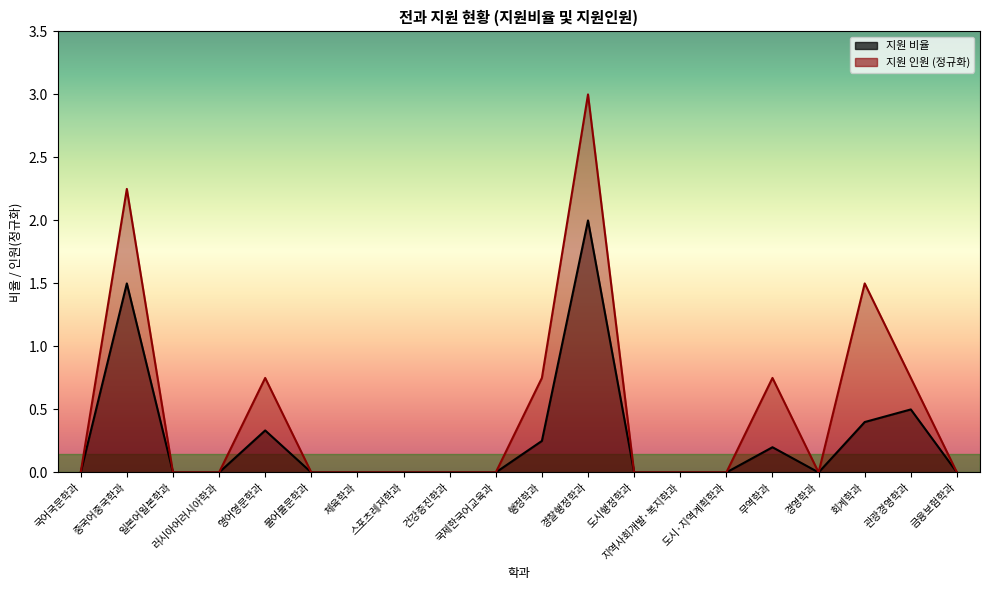

In 지원 인원, how many points are lower than both neighbors (excluding endpoints)?

1